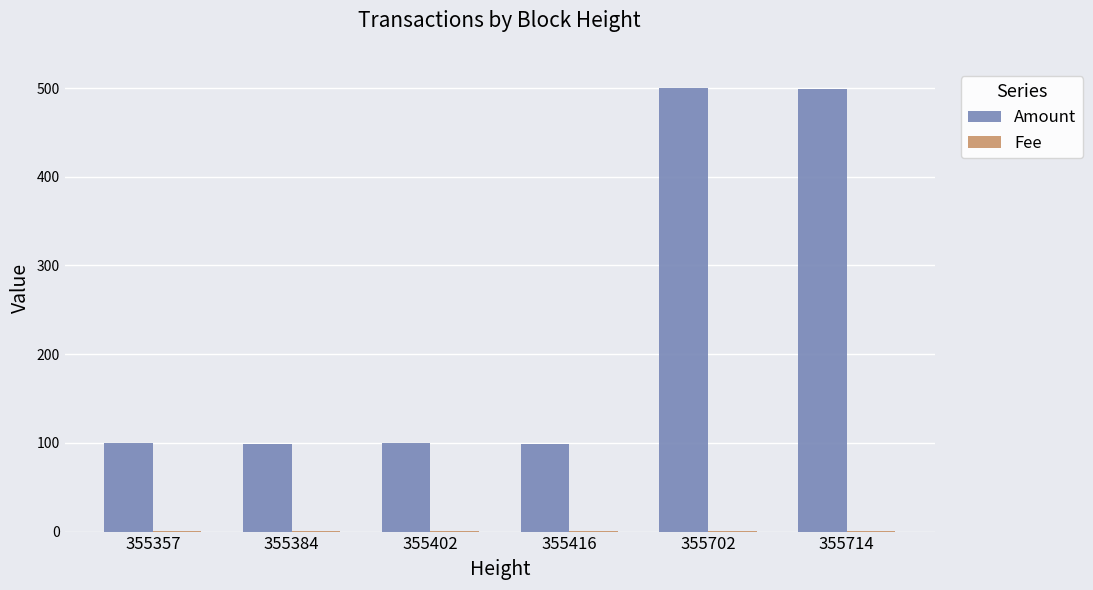

How many groups of bars are there?

6